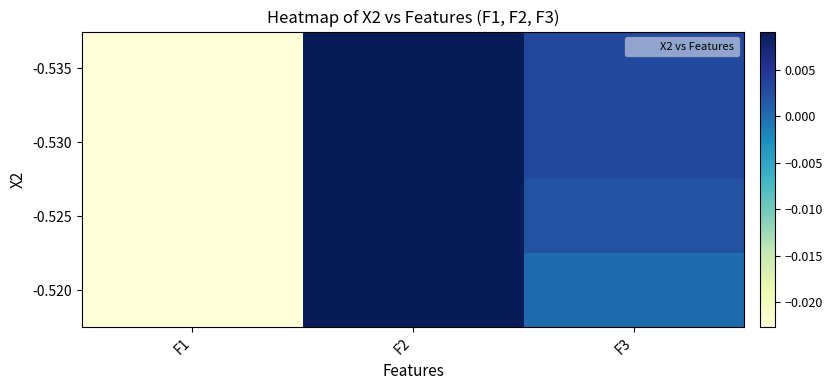

Reading left to right, list all the values displayed in this chart.

-0.535: F1=-0.0	F2=0.0	F3=0.0
-0.530: F1=-0.0	F2=0.0	F3=0.0
-0.525: F1=-0.0	F2=0.0	F3=0.0
-0.520: F1=-0.0	F2=0.0	F3=0.0